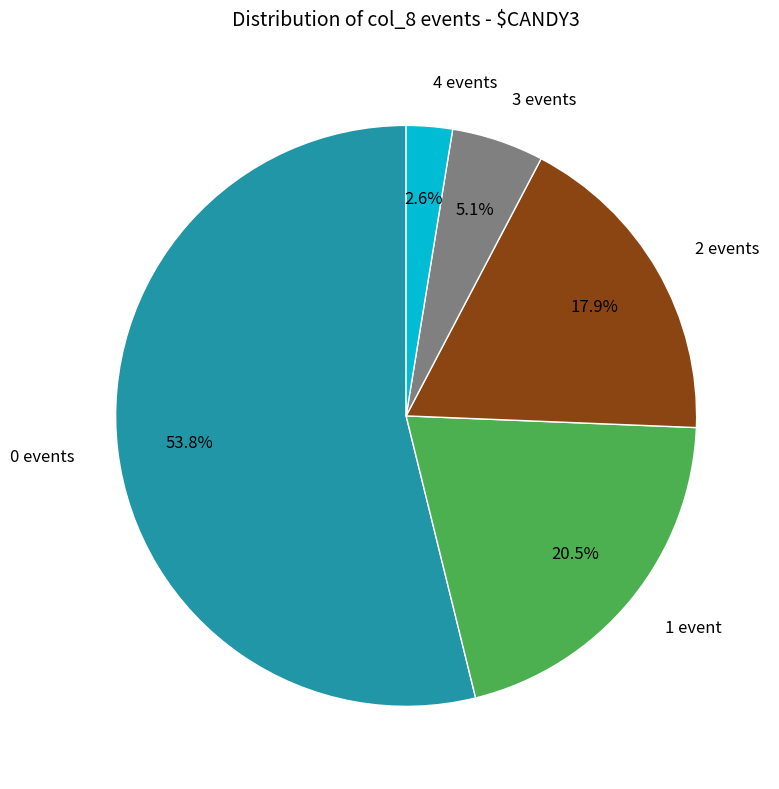

Is there any slice that represents more than half of the pie?

Yes